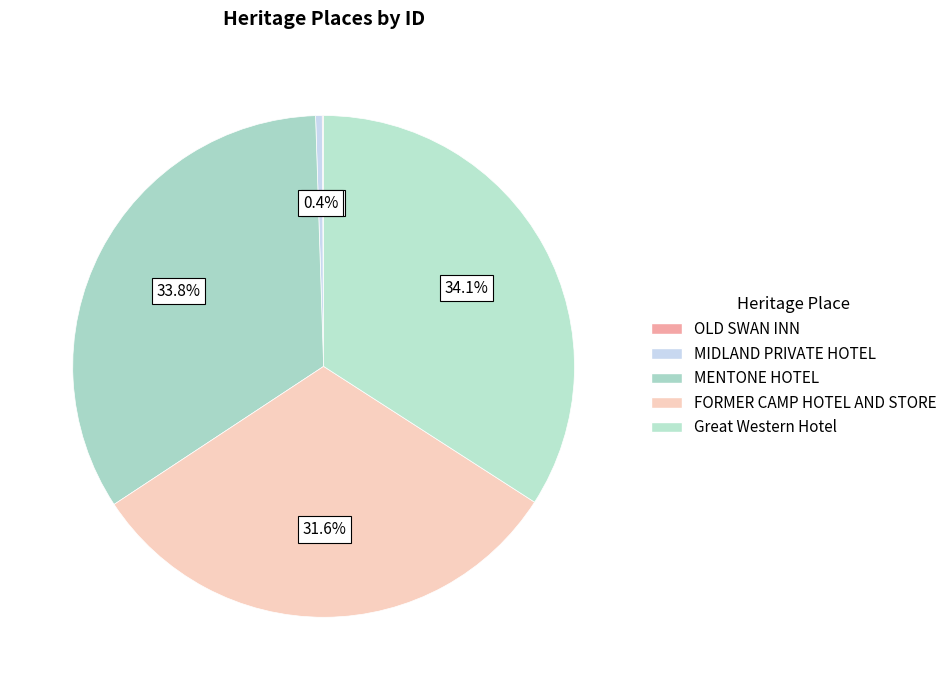

What percentage do Great Western Hotel and MENTONE HOTEL together represent?

67.9%